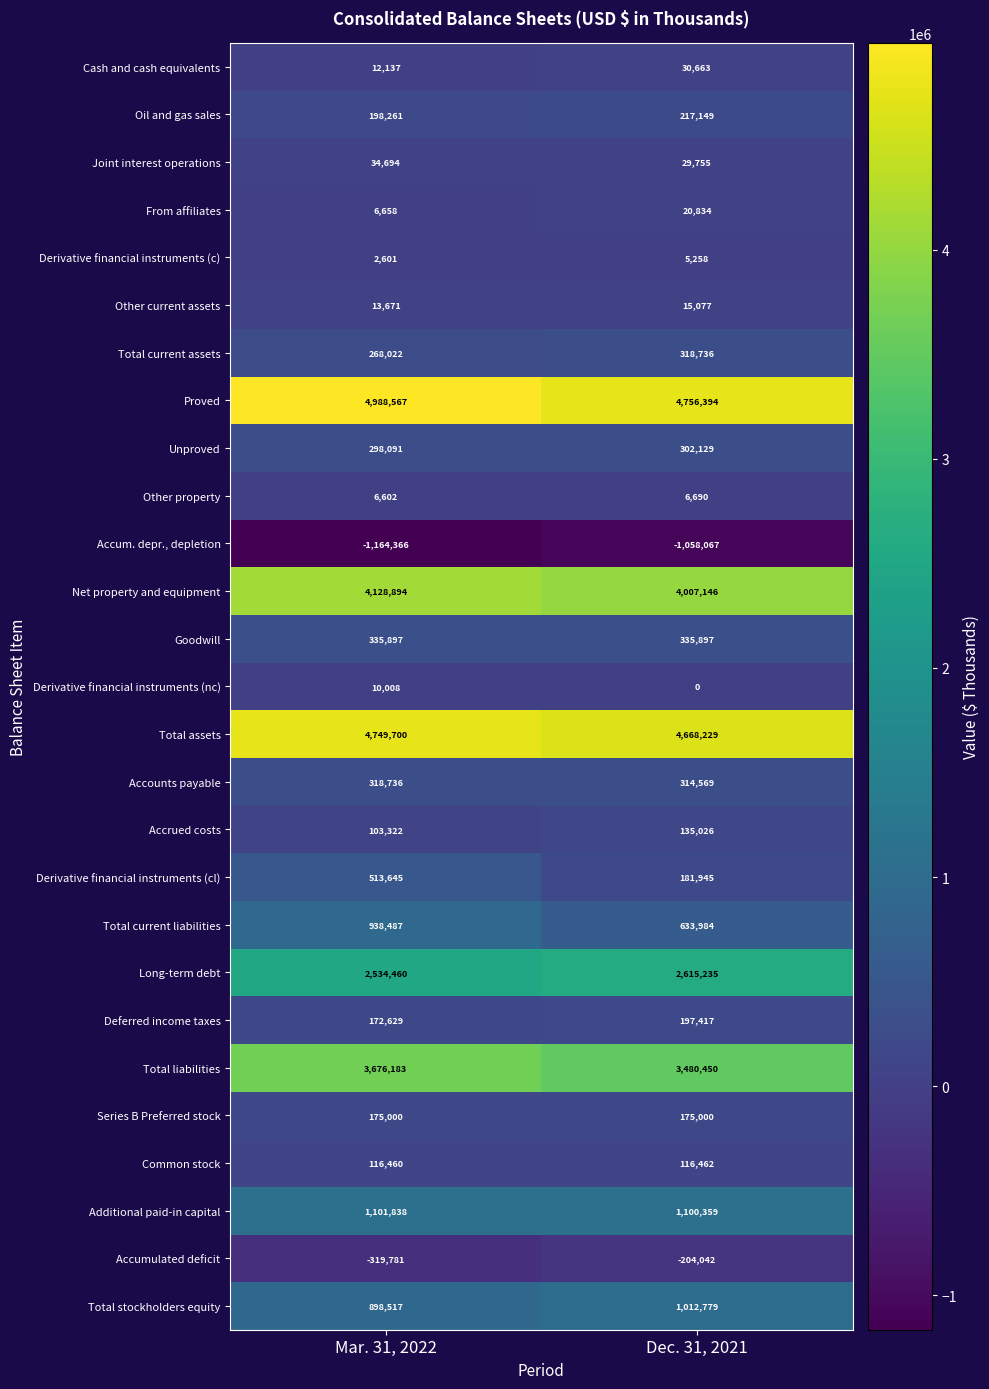

At how many categories does at least one series exceed 2196706?

2